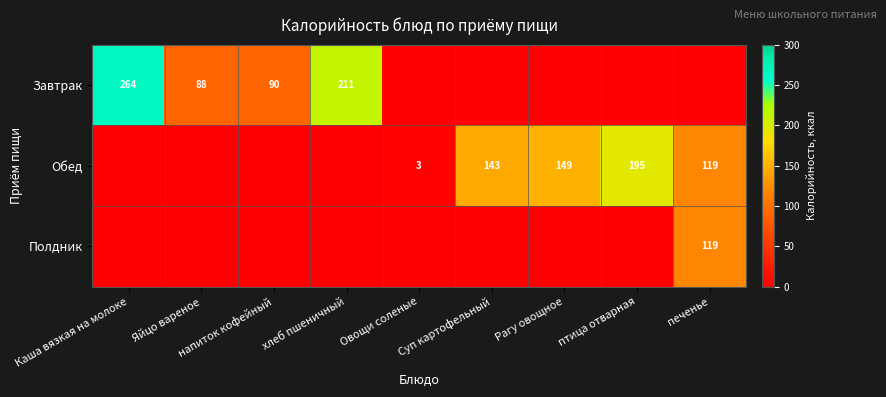

The value of Завтрак at Яйцо вареное is 138. True or false?

False